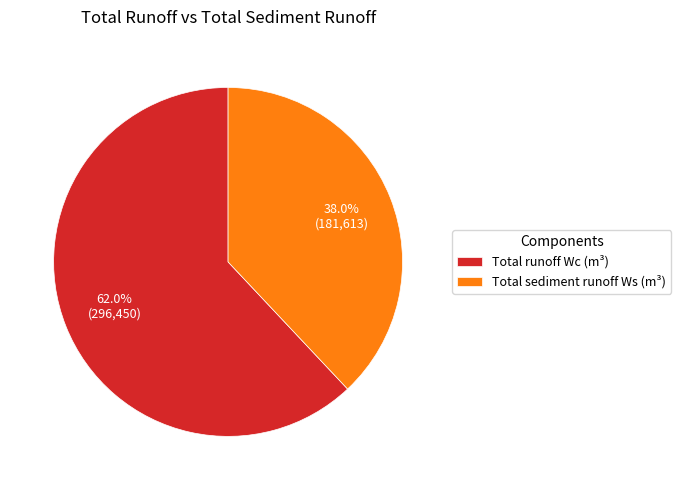

Which has a higher value, Total sediment runoff Ws or Total runoff Wc?

Total runoff Wc